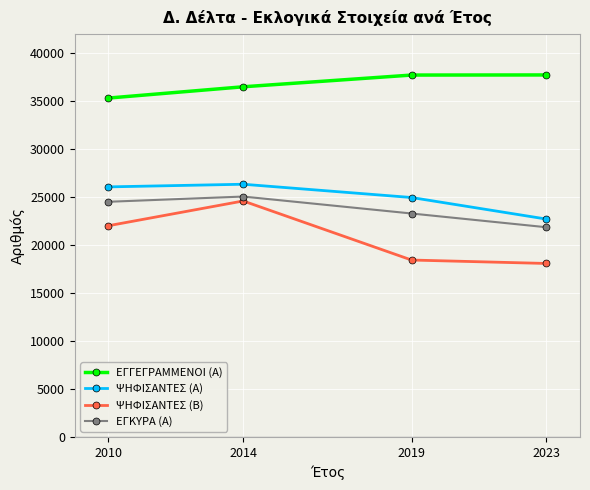

How many lines are shown in the chart?

4